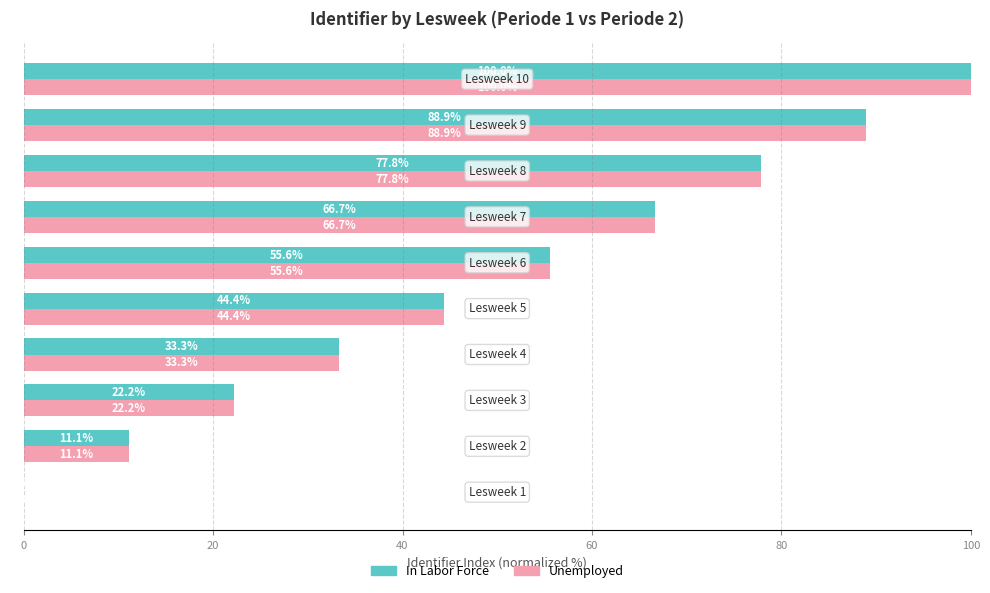

How many data points in Unemployed are above 55?

5